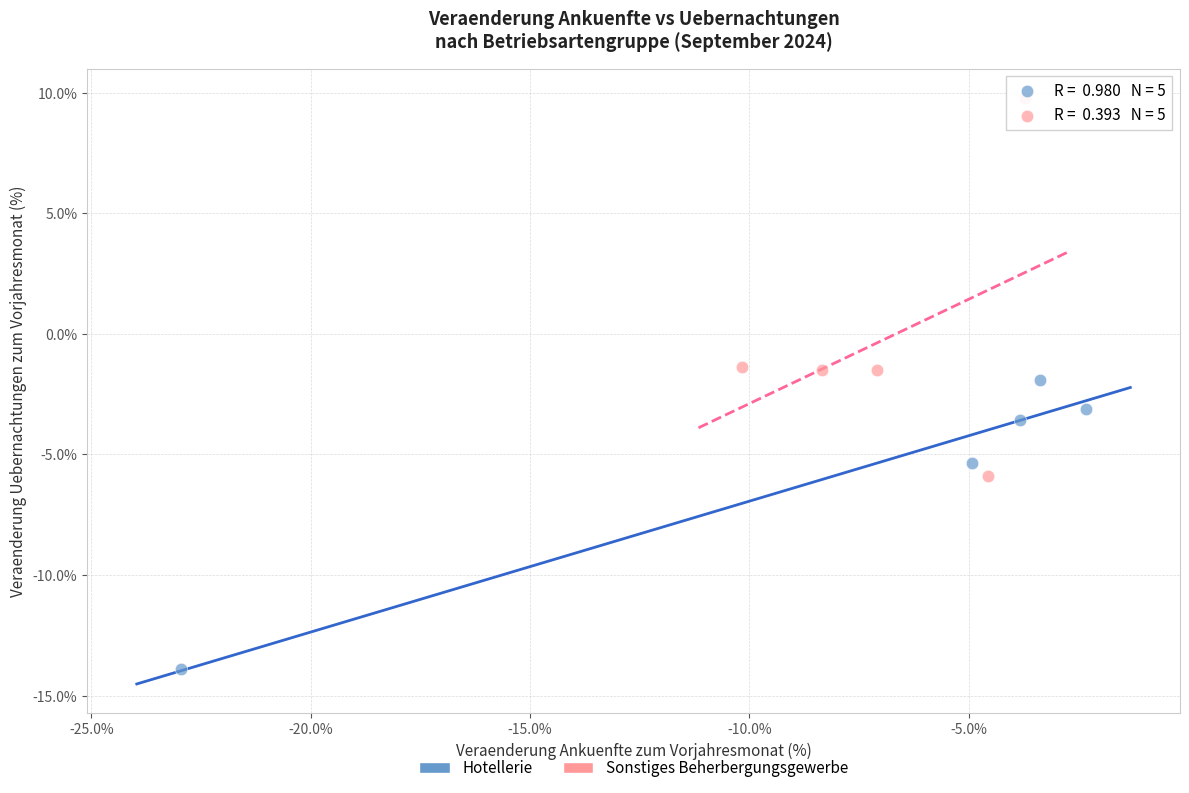

Which series contains the highest Y value?

Sonstiges Beherbergungsgewerbe